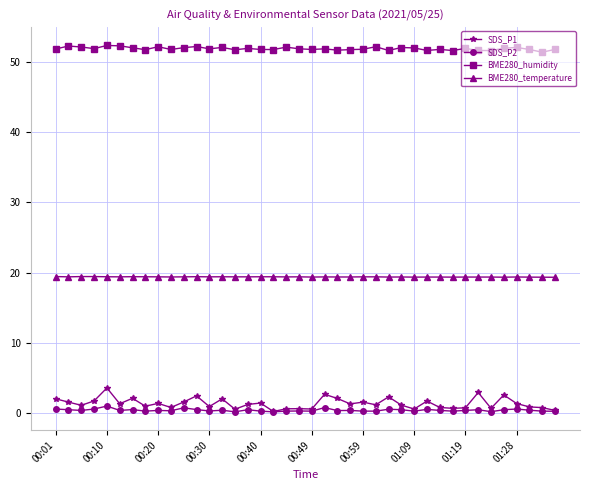

What is the difference between the maximum and minimum values in the BME280_temperature series?

0.1